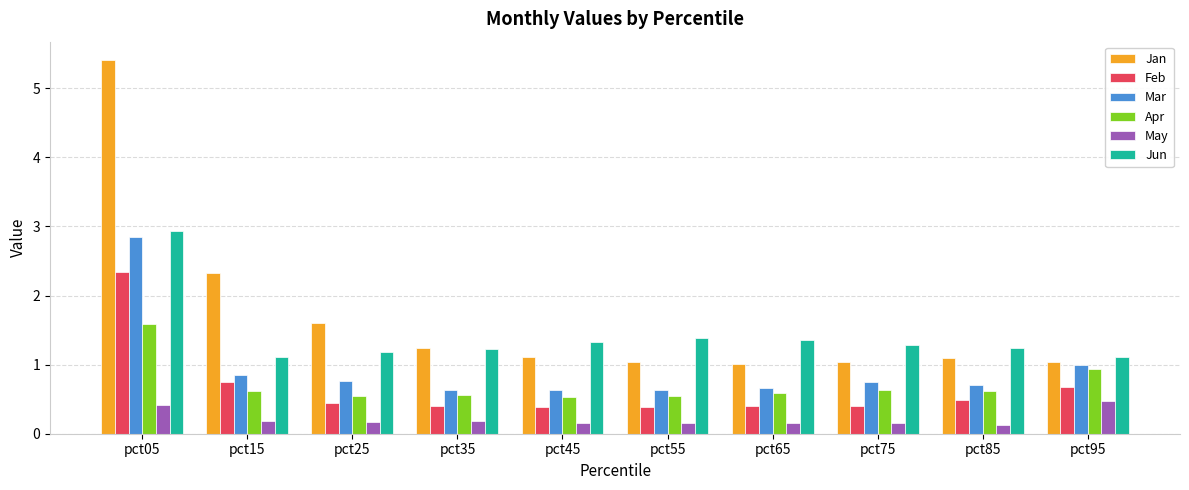

What is the sum of the Jun values at pct85 and pct05?

4.2